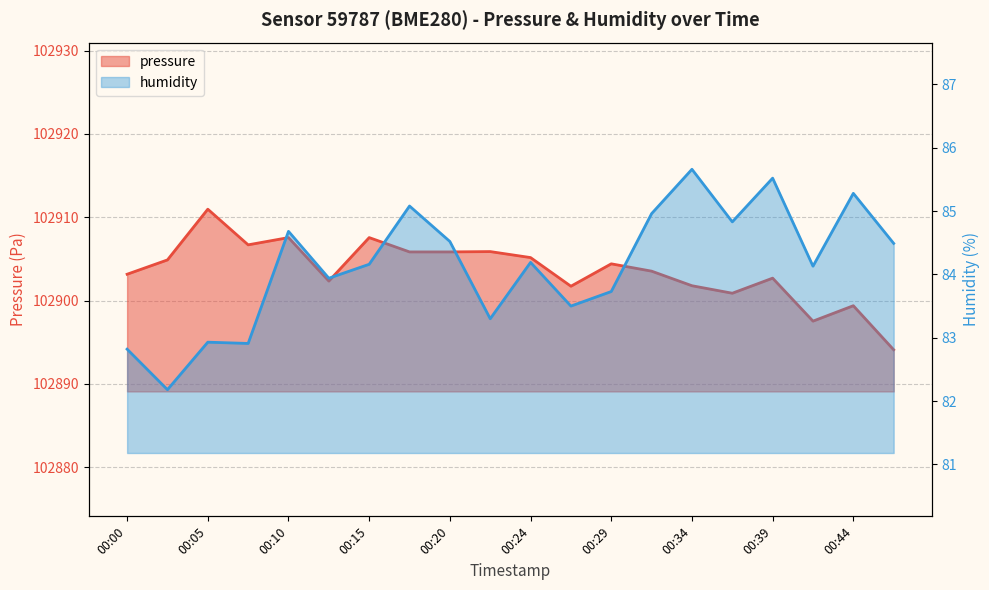

What are all the series names shown in the legend?

pressure, humidity